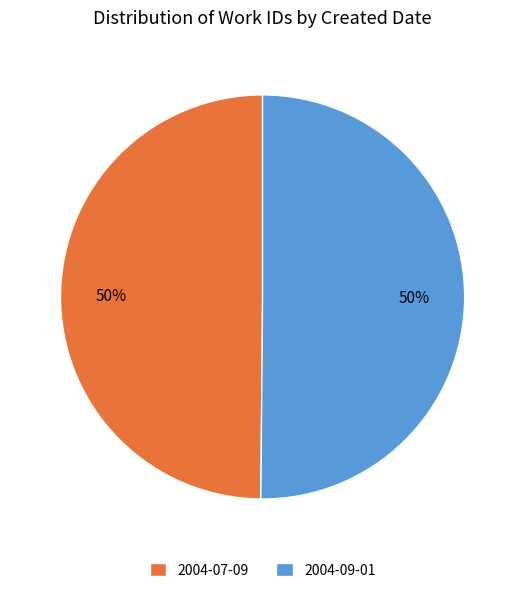

Count the number of slices in the pie.

2